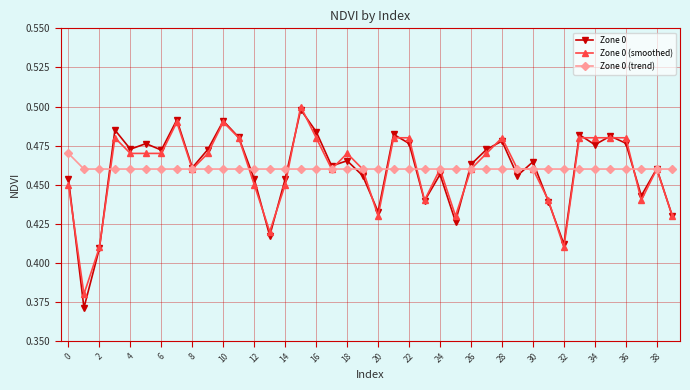

True or false: Zone 0 (smoothed) has more than 0 interior local peaks.

True